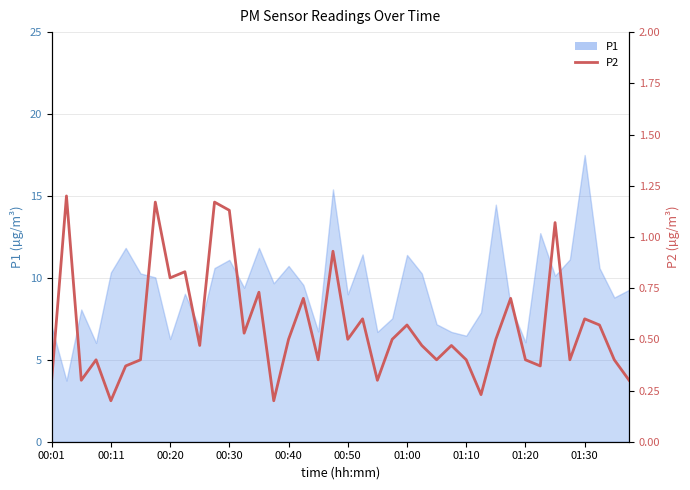

True or false: the data shows 0.1 at 00:30.

False